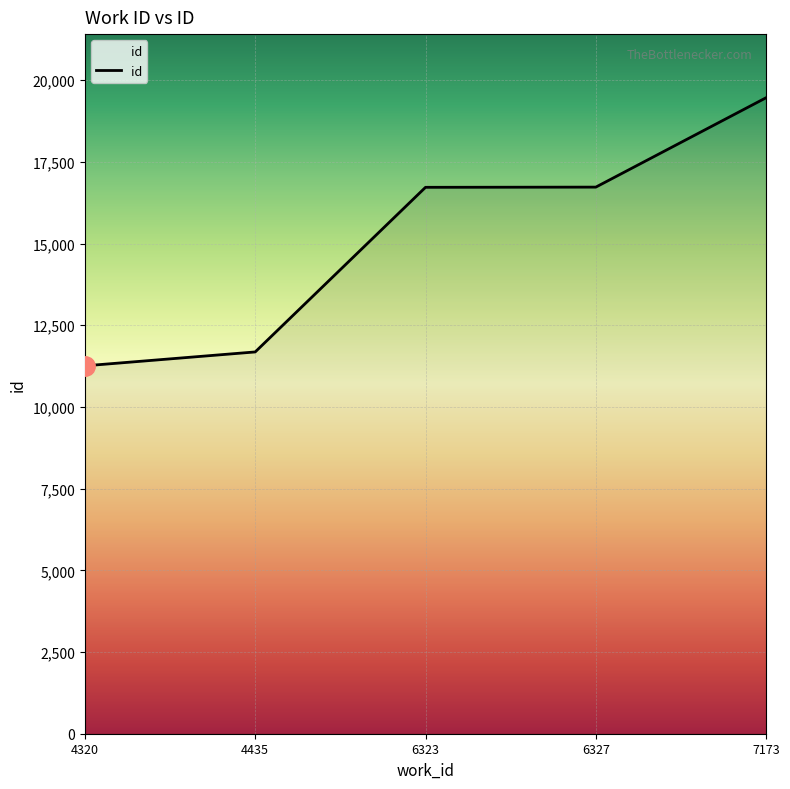

What is the minimum value shown in the chart?

11259